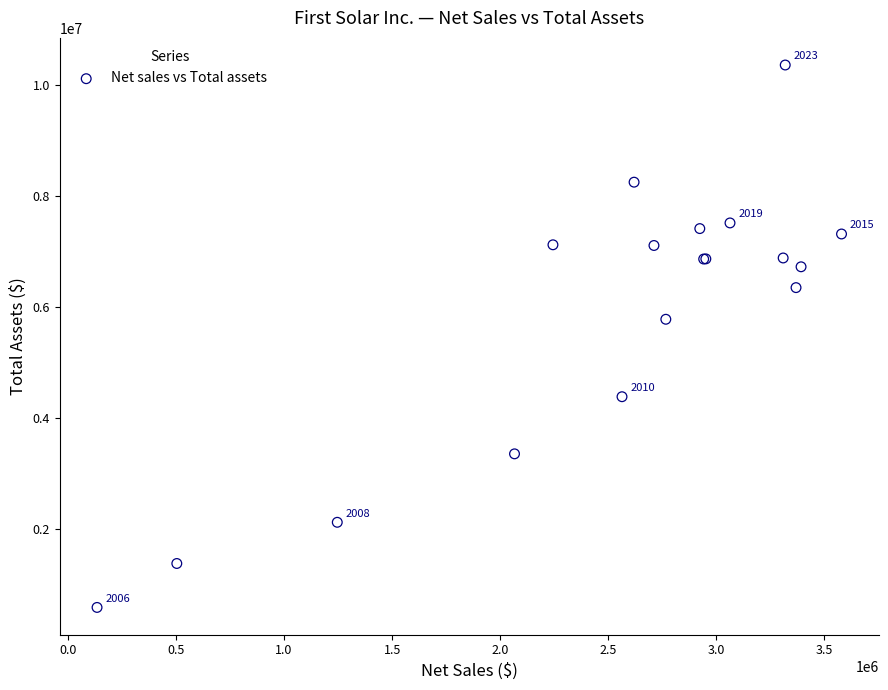

What Y value in the scatter plot is closest to 5471821?

5777614